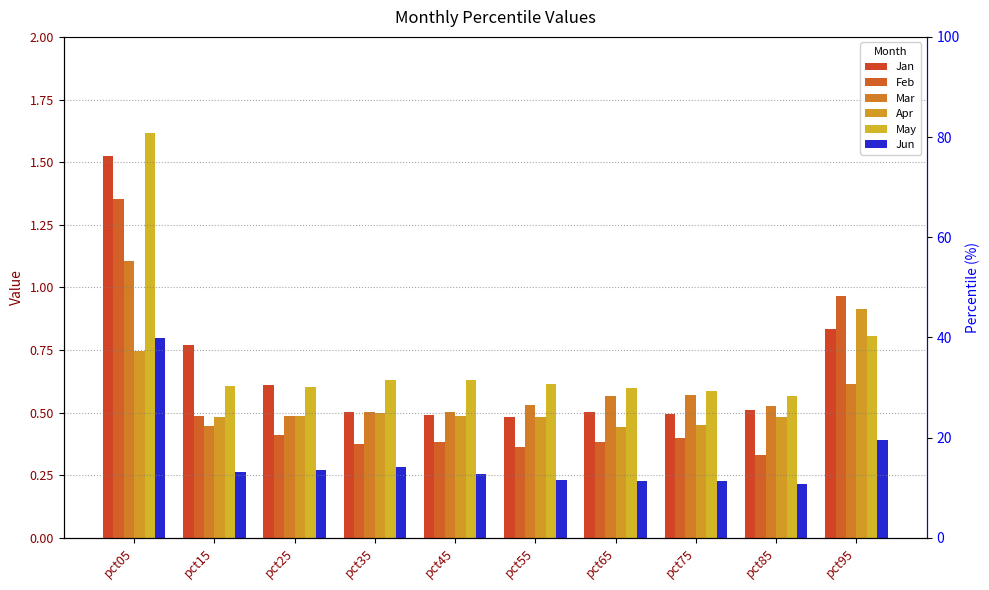

Rank the series by their maximum value, from lowest to highest.

Jun, Apr, Mar, Feb, Jan, May